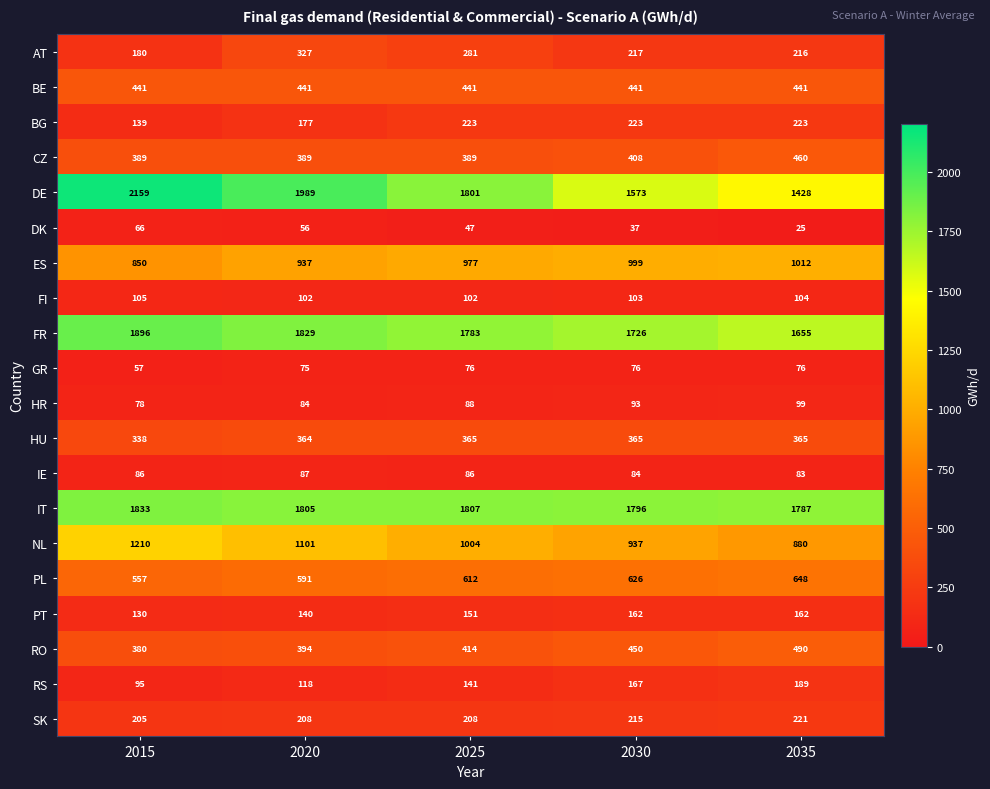

What value does the GR series have at 2025, to the nearest 10?

80